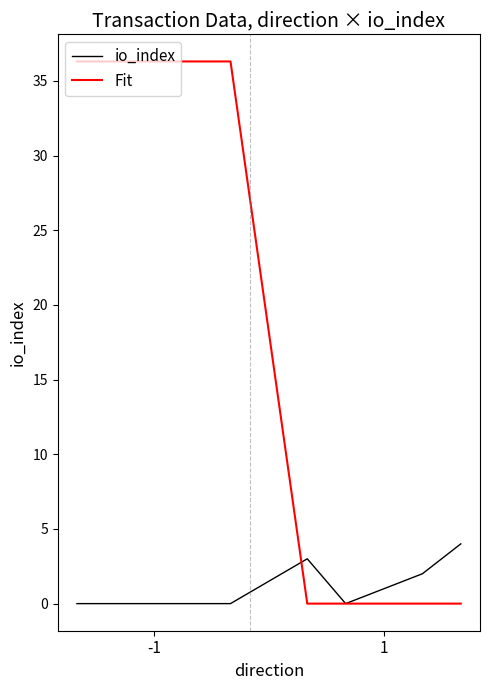

Which series has the widest spread of values?

Fit